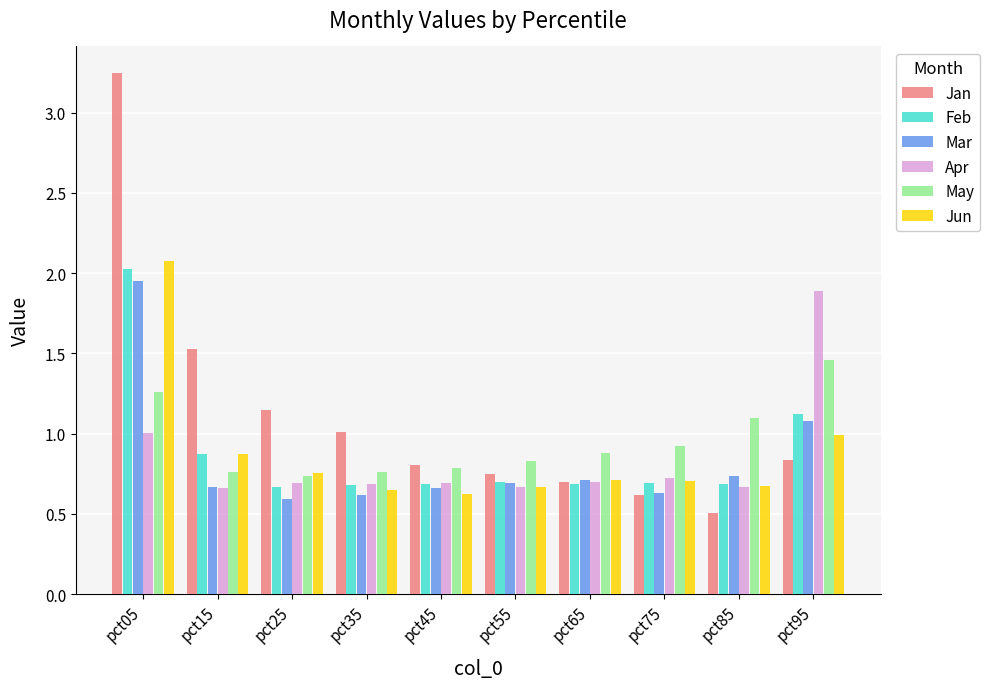

How many series are shown in this chart?

6